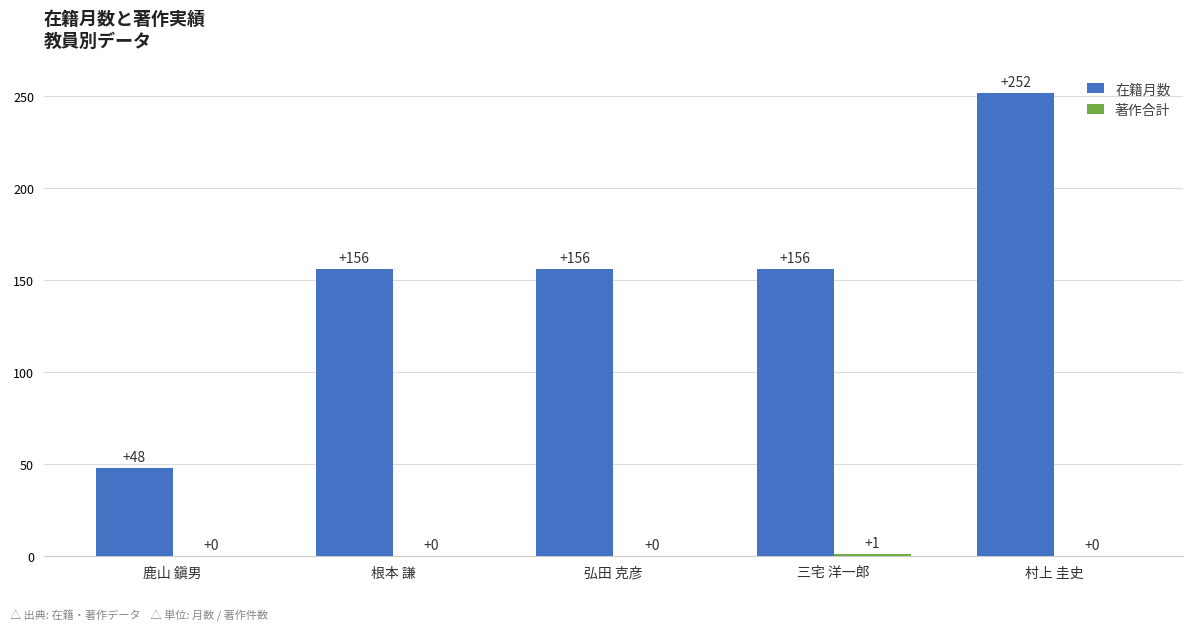

What is the maximum value for 在籍月数?

252